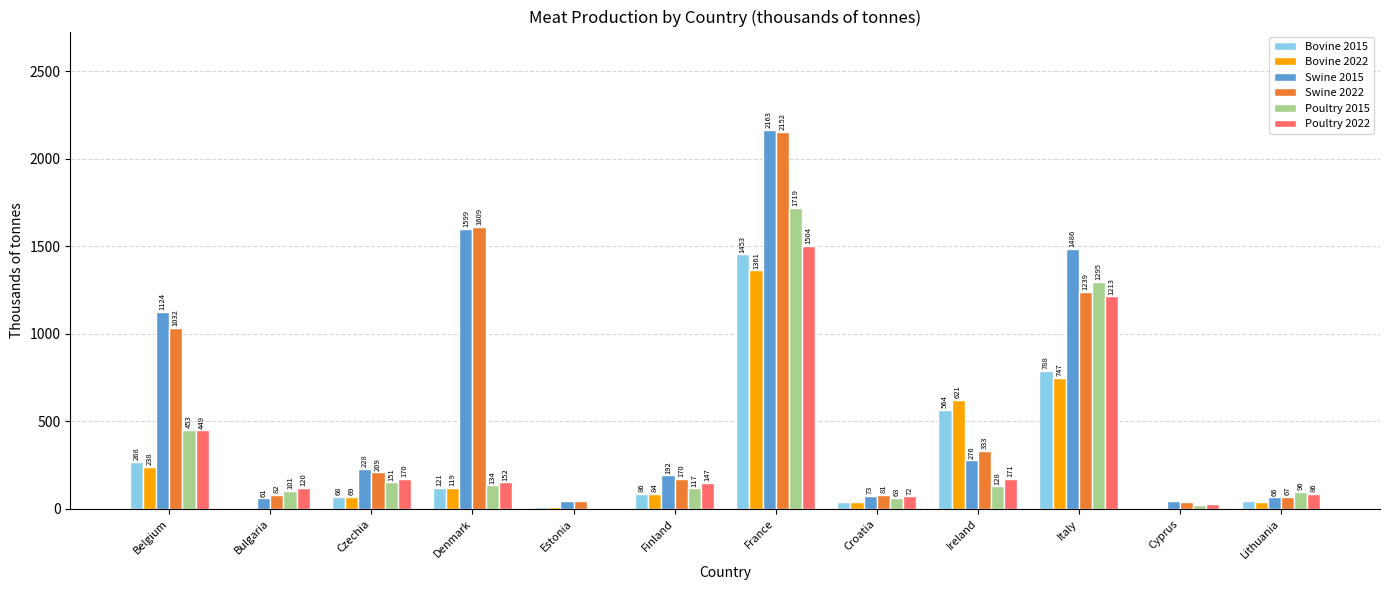

How many values in the Swine 2022 series exceed 208?

6